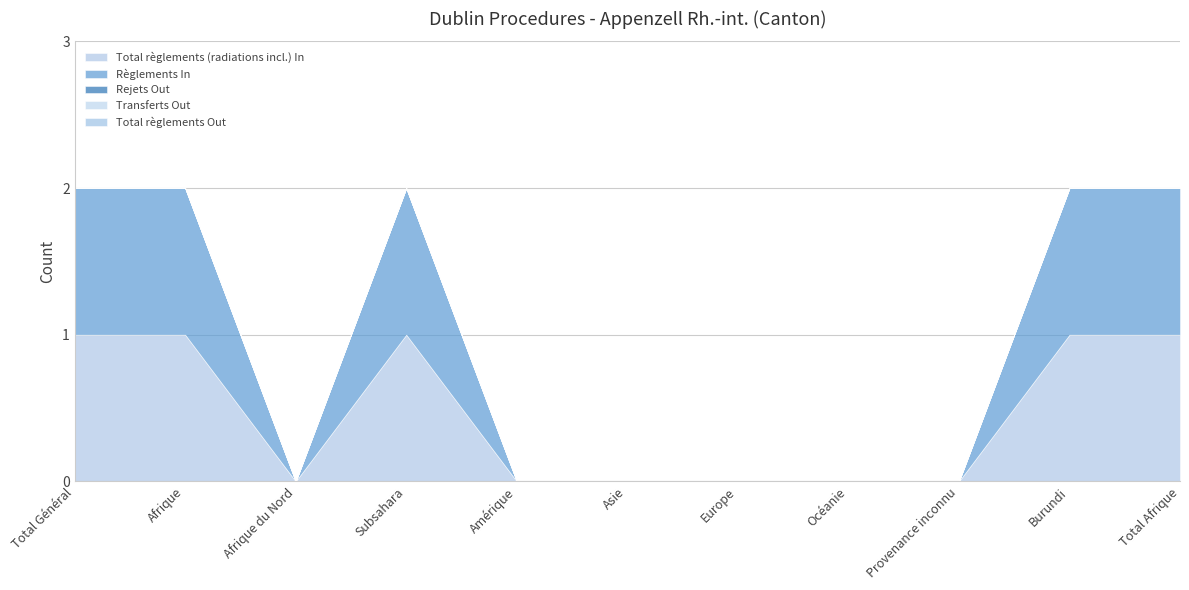

Reading left to right, extract all data points from this chart.

Total règlements (radiations incl.) In: 1	1	0	1	0	0	0	0	0	1	1
Règlements In: 1	1	0	1	0	0	0	0	0	1	1
Rejets Out: 0	0	0	0	0	0	0	0	0	0	0
Transferts Out: 0	0	0	0	0	0	0	0	0	0	0
Total règlements Out: 0	0	0	0	0	0	0	0	0	0	0